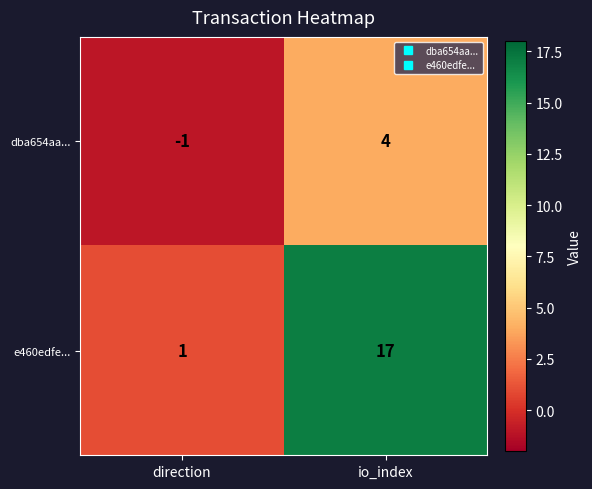

Which label corresponds to the smallest value in the chart?

direction